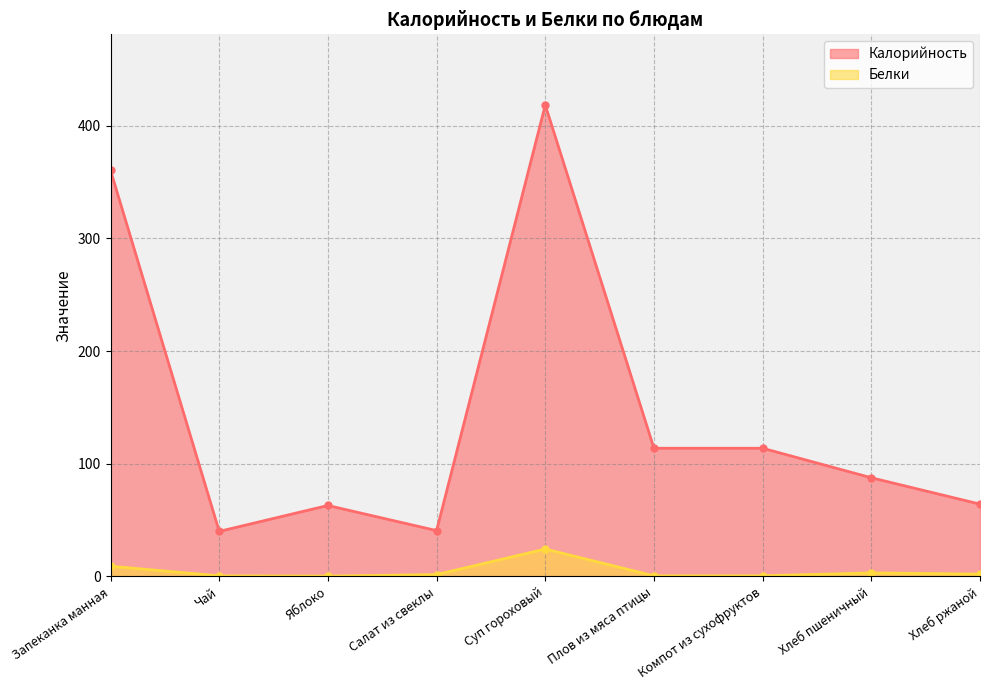

Where is the first local minimum for Белки?

Яблоко